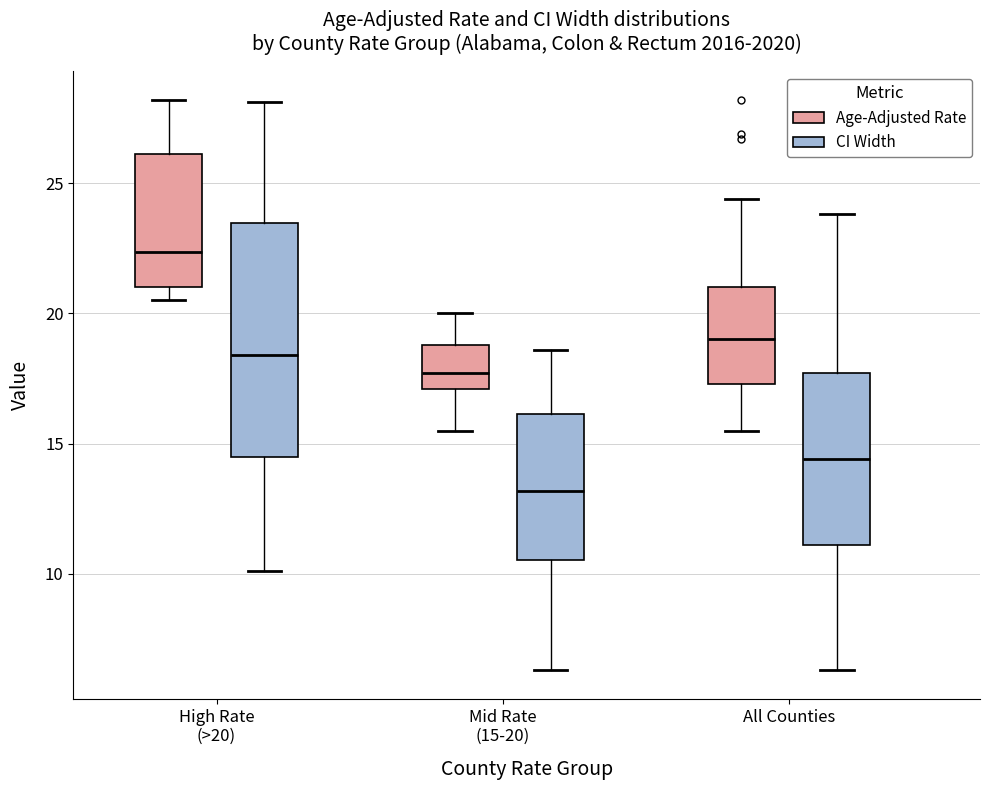

Where does the median line of the box for All Counties (Age-Adjusted Rate) sit on the y-axis? The values are not printed on the chart, so give them approximately, as read against the axis.

19.0